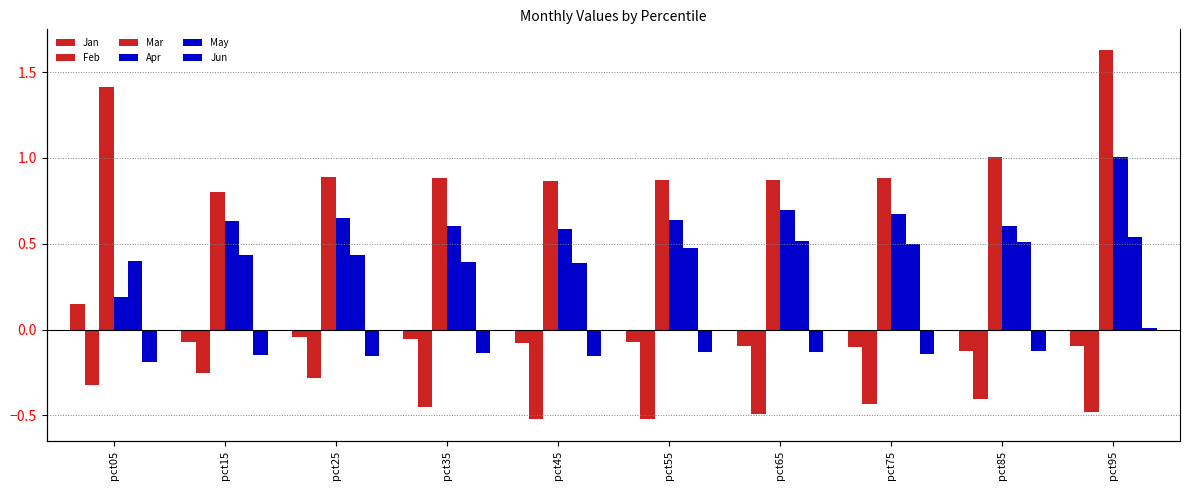

Count the number of categories in the chart.

10